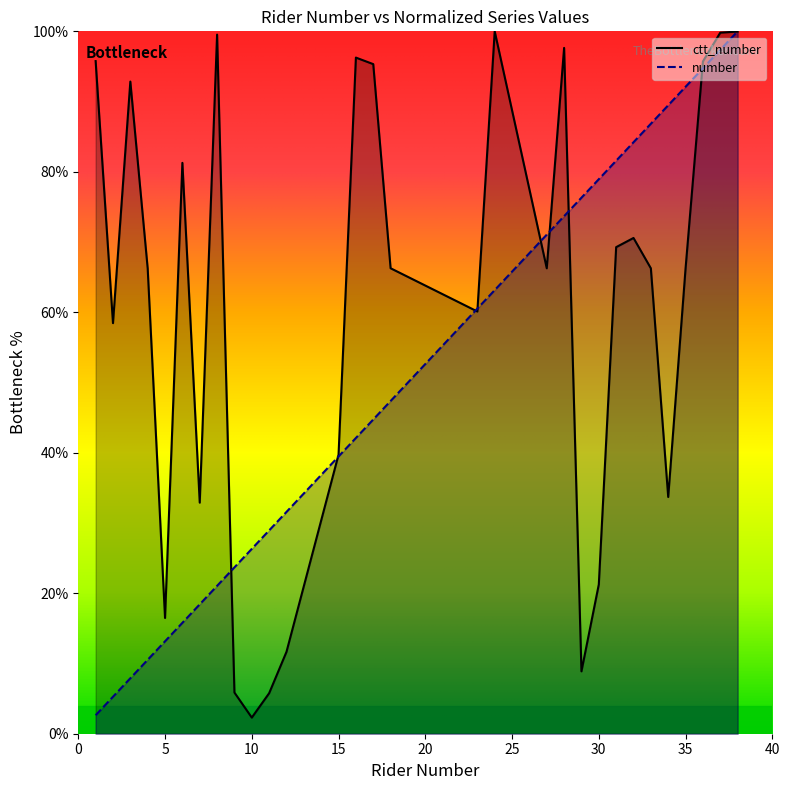

Reading left to right, list all the values displayed in this chart.

number: 1=2.6	2=5.3	3=7.9	4=10.5	5=13.2	6=15.8	7=18.4	8=21.1	9=23.7	10=26.3	11=28.9	12=31.6	15=39.5	16=42.1	17=44.7	18=47.4	23=60.5	24=63.2	27=71.1	28=73.7	29=76.3	30=78.9	31=81.6	32=84.2	33=86.8	34=89.5	35=92.1	36=94.7	37=97.4	38=100.0
ctt_number: 1=95.8	2=58.5	3=92.8	4=66.2	5=16.5	6=81.3	7=32.9	8=99.5	9=5.9	10=2.3	11=5.8	12=11.7	15=39.7	16=96.3	17=95.3	18=66.3	23=60.1	24=100.0	27=66.3	28=97.6	29=8.9	30=21.2	31=69.3	32=70.6	33=66.3	34=33.7	35=66.2	36=95.7	37=99.8	38=100.0